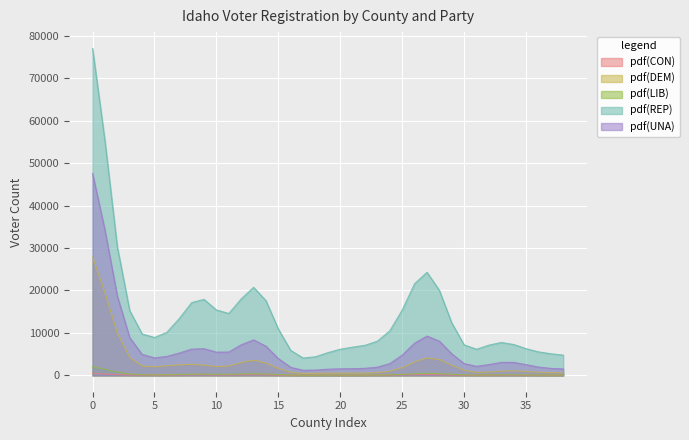

True or false: pdf(REP) and pdf(CON) intersect in this chart.

False